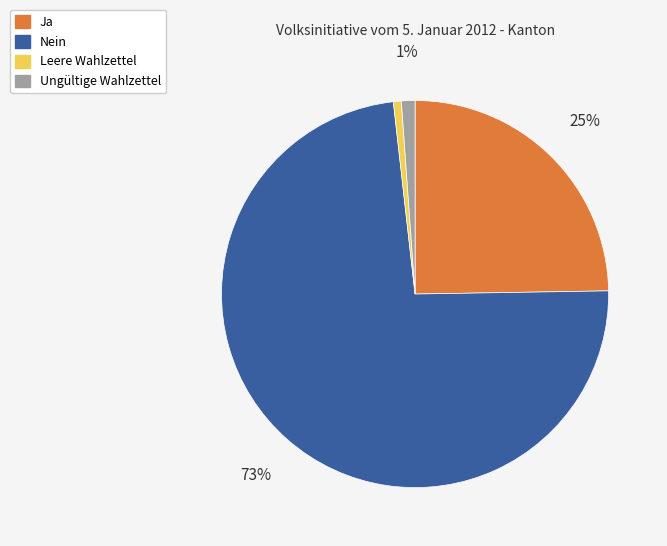

Count the number of slices in the pie.

4